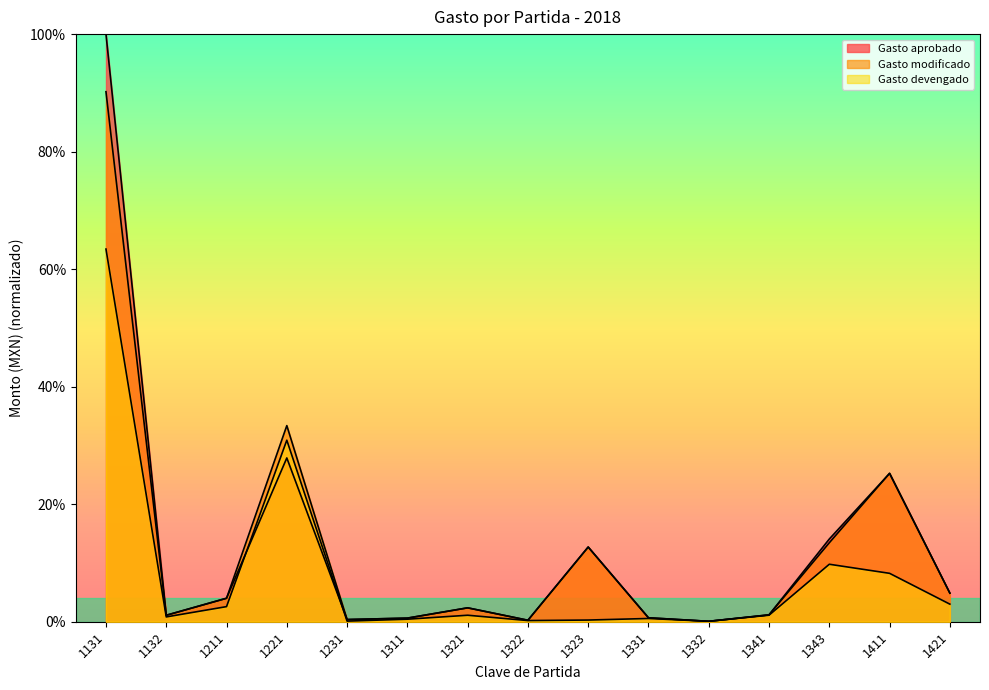

What is the greatest value displayed?

1.0